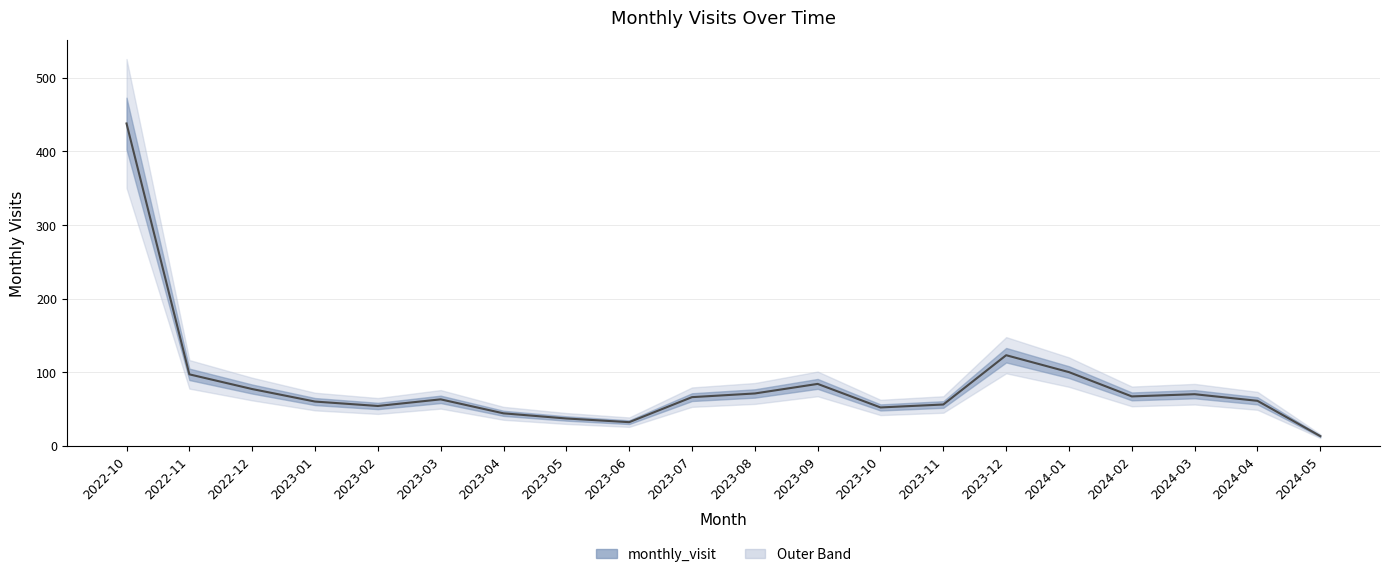

True or false: there are more than 2 points higher than both neighbors.

True